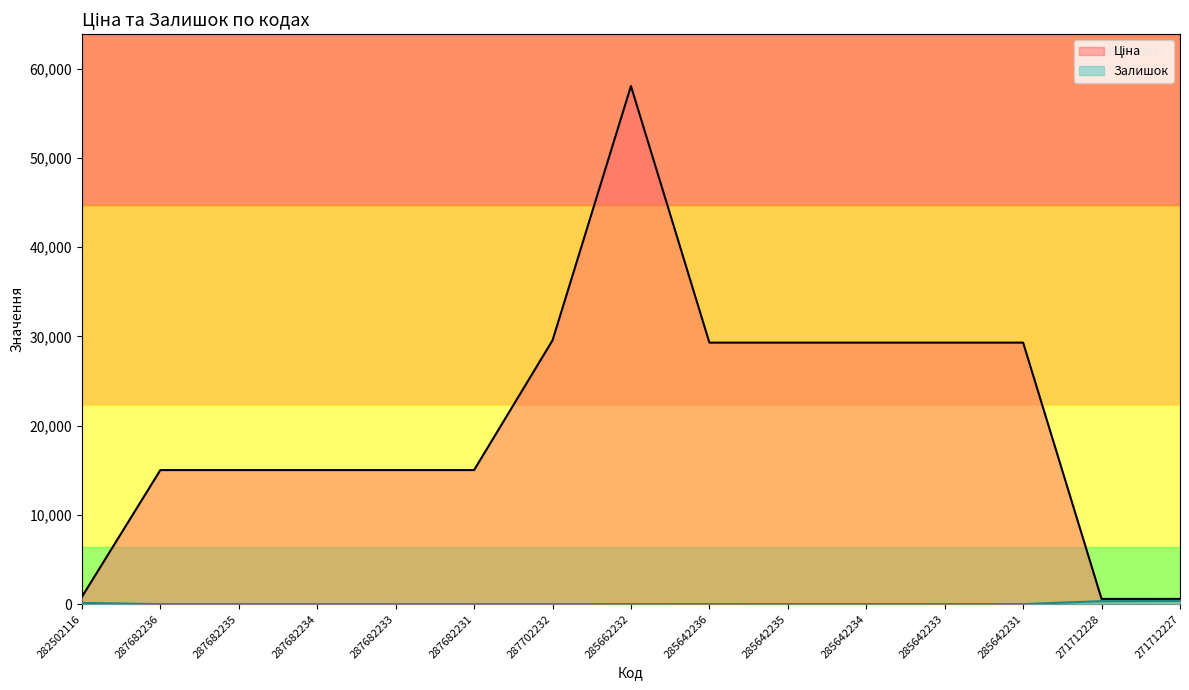

Reading right to left, list all the values displayed in this chart.

Ціна: 271712227=586.0	271712228=586.0	285642231=29294.9	285642233=29294.9	285642234=29294.9	285642235=29294.9	285642236=29294.9	285662232=58037.0	287702232=29548.9	287682231=15019.2	287682233=15019.2	287682234=15019.2	287682235=15019.2	287682236=15019.2	282502116=813.0
Залишок: 271712227=359.0	271712228=333.0	285642231=5.0	285642233=14.0	285642234=8.0	285642235=11.0	285642236=12.0	285662232=13.0	287702232=0.0	287682231=0.0	287682233=0.0	287682234=0.0	287682235=0.0	287682236=0.0	282502116=140.0